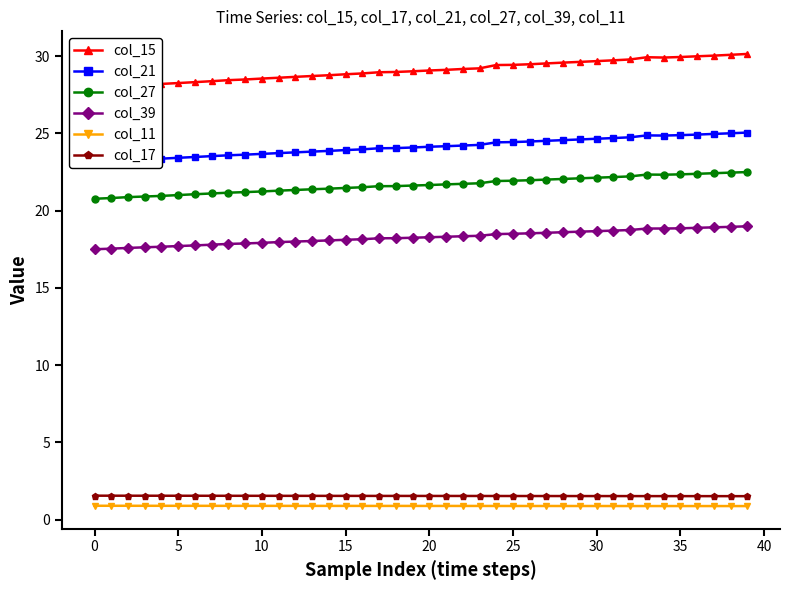

What are all the series names shown in the legend?

col_15, col_21, col_27, col_39, col_11, col_17